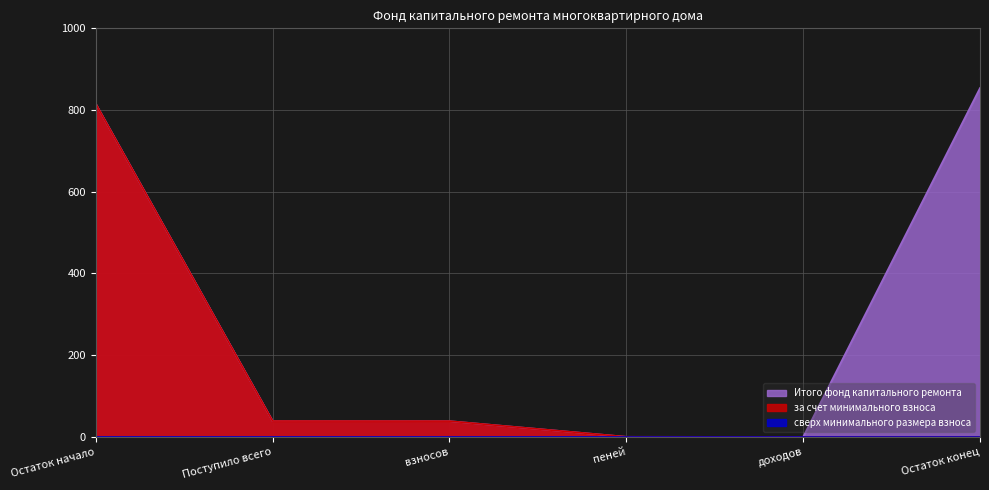

Which has a higher value, Поступило всего or доходов?

Поступило всего